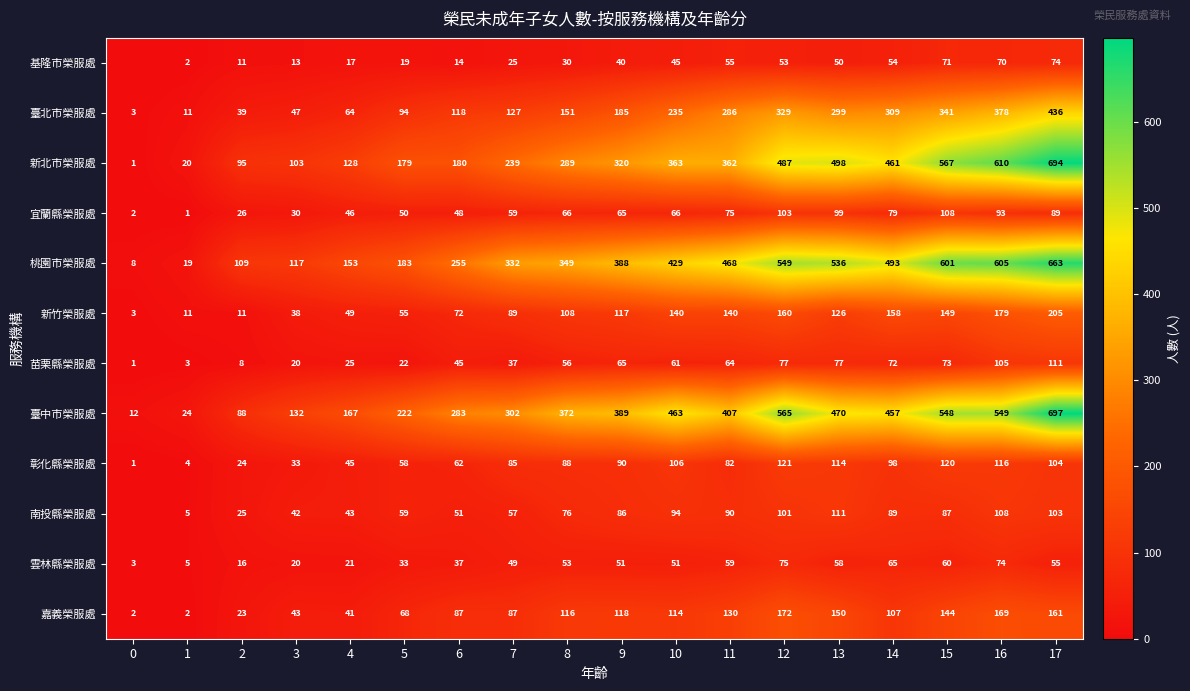

How many data points in row_3 are less than 66?

9